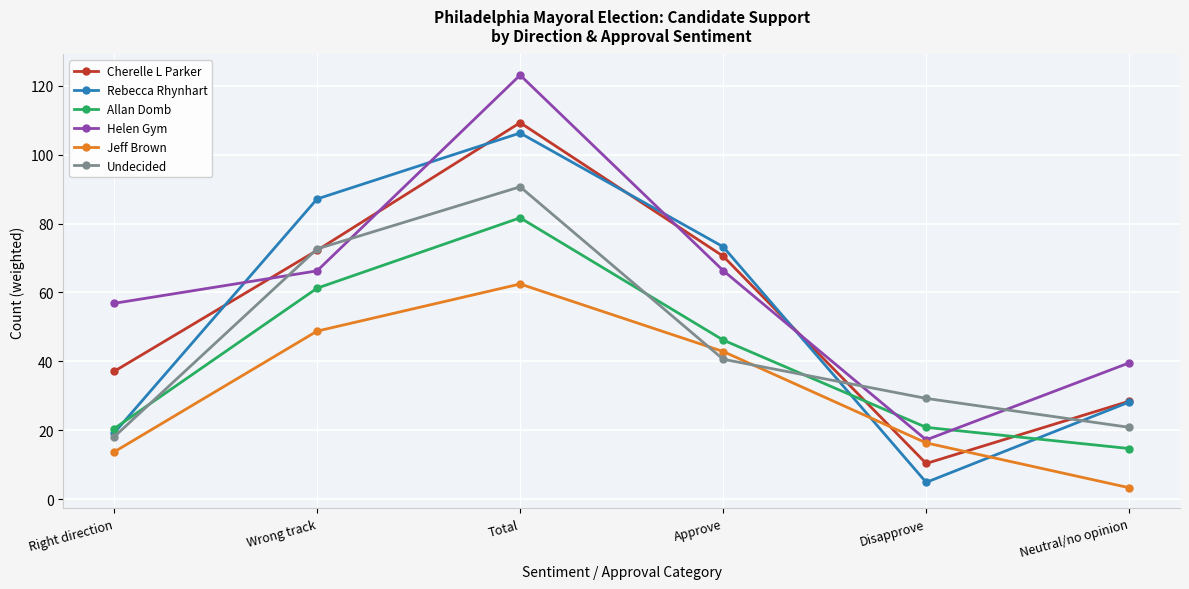

How many distinct data groups are displayed?

6